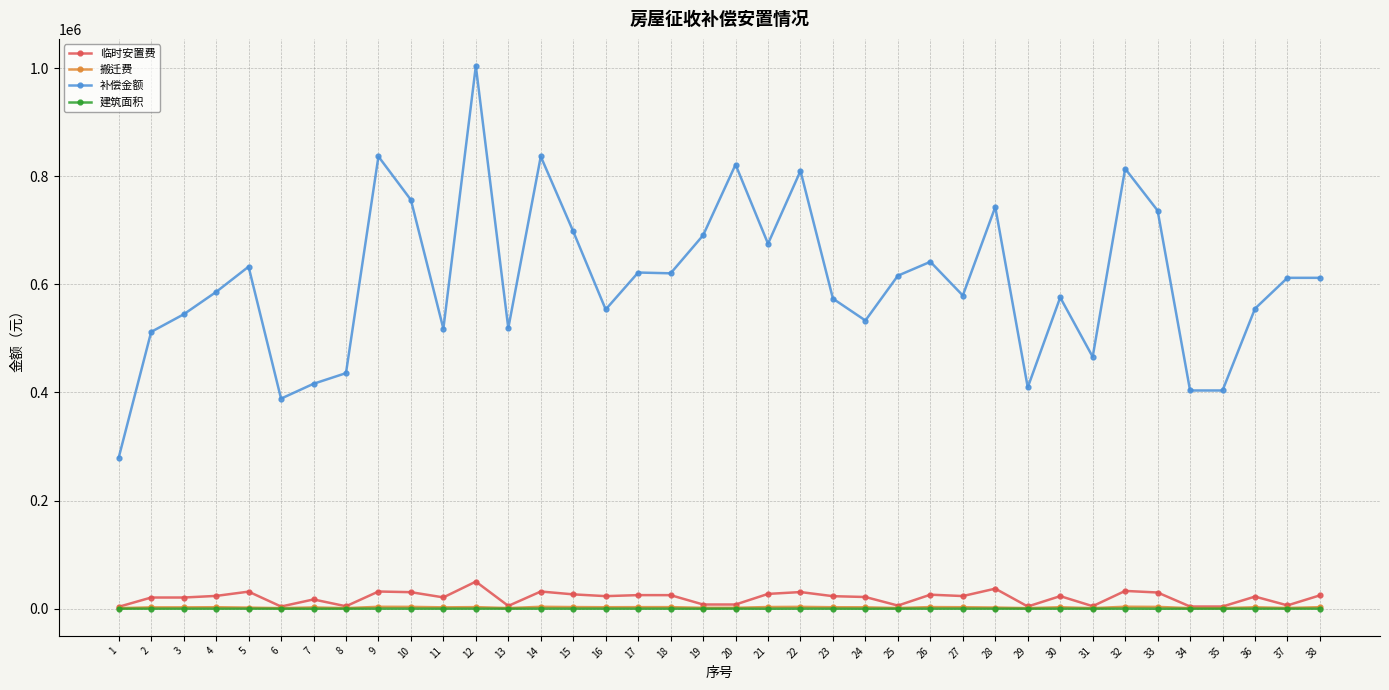

Does the chart have visible grid lines?

Yes